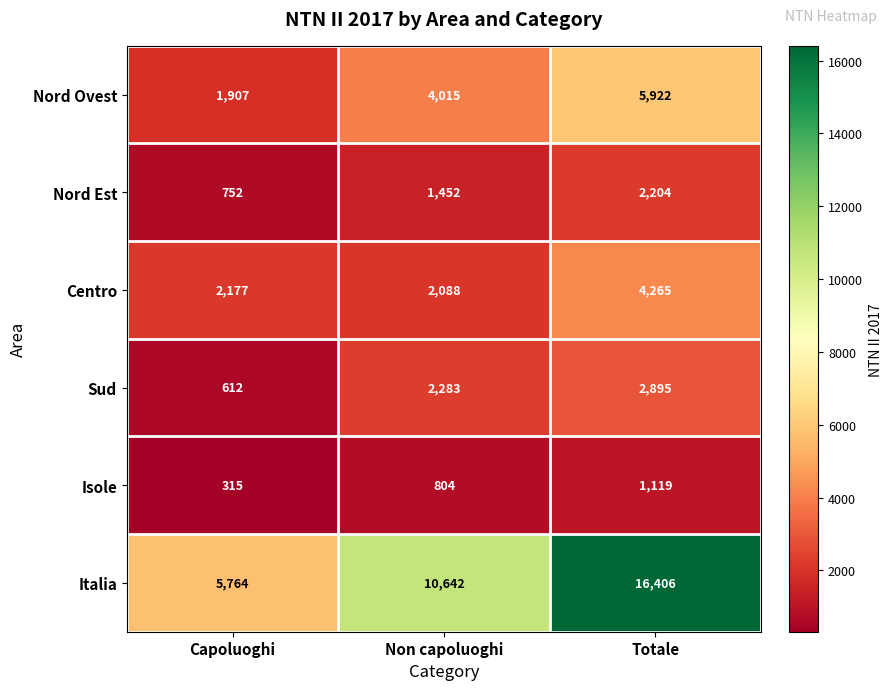

Reading left to right, list all the values displayed in this chart.

Nord Ovest: 1907	4015	5922
Nord Est: 752	1452	2204
Centro: 2177	2088	4265
Sud: 612	2283	2895
Isole: 315	804	1119
Italia: 5764	10642	16406